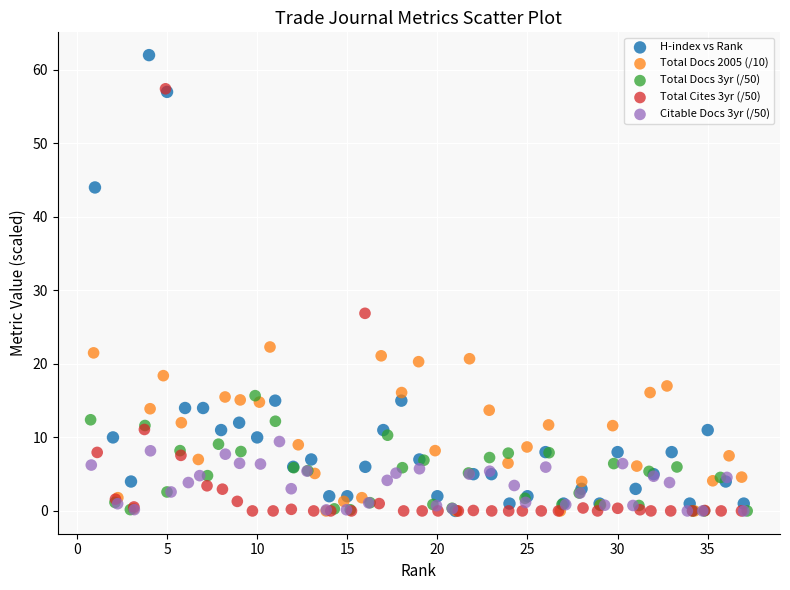

Which series has the largest Y range (max minus min)?

H-index vs Rank